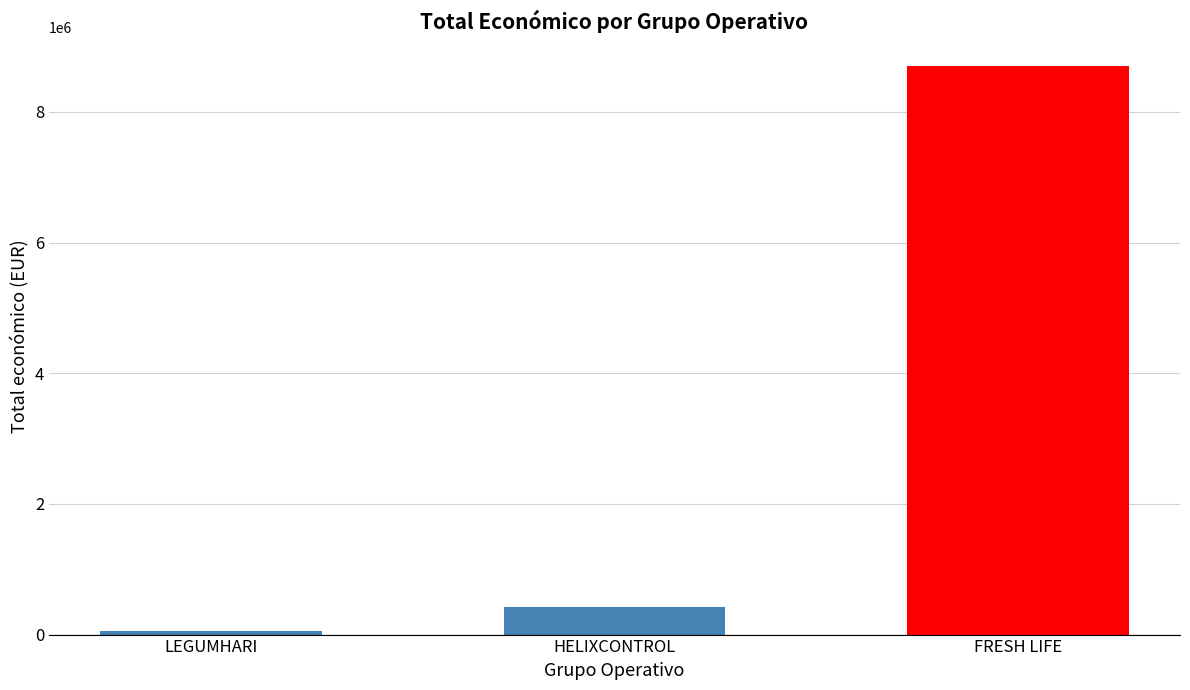

What is the sum of the values at HELIXCONTROL and FRESH LIFE?

9126406